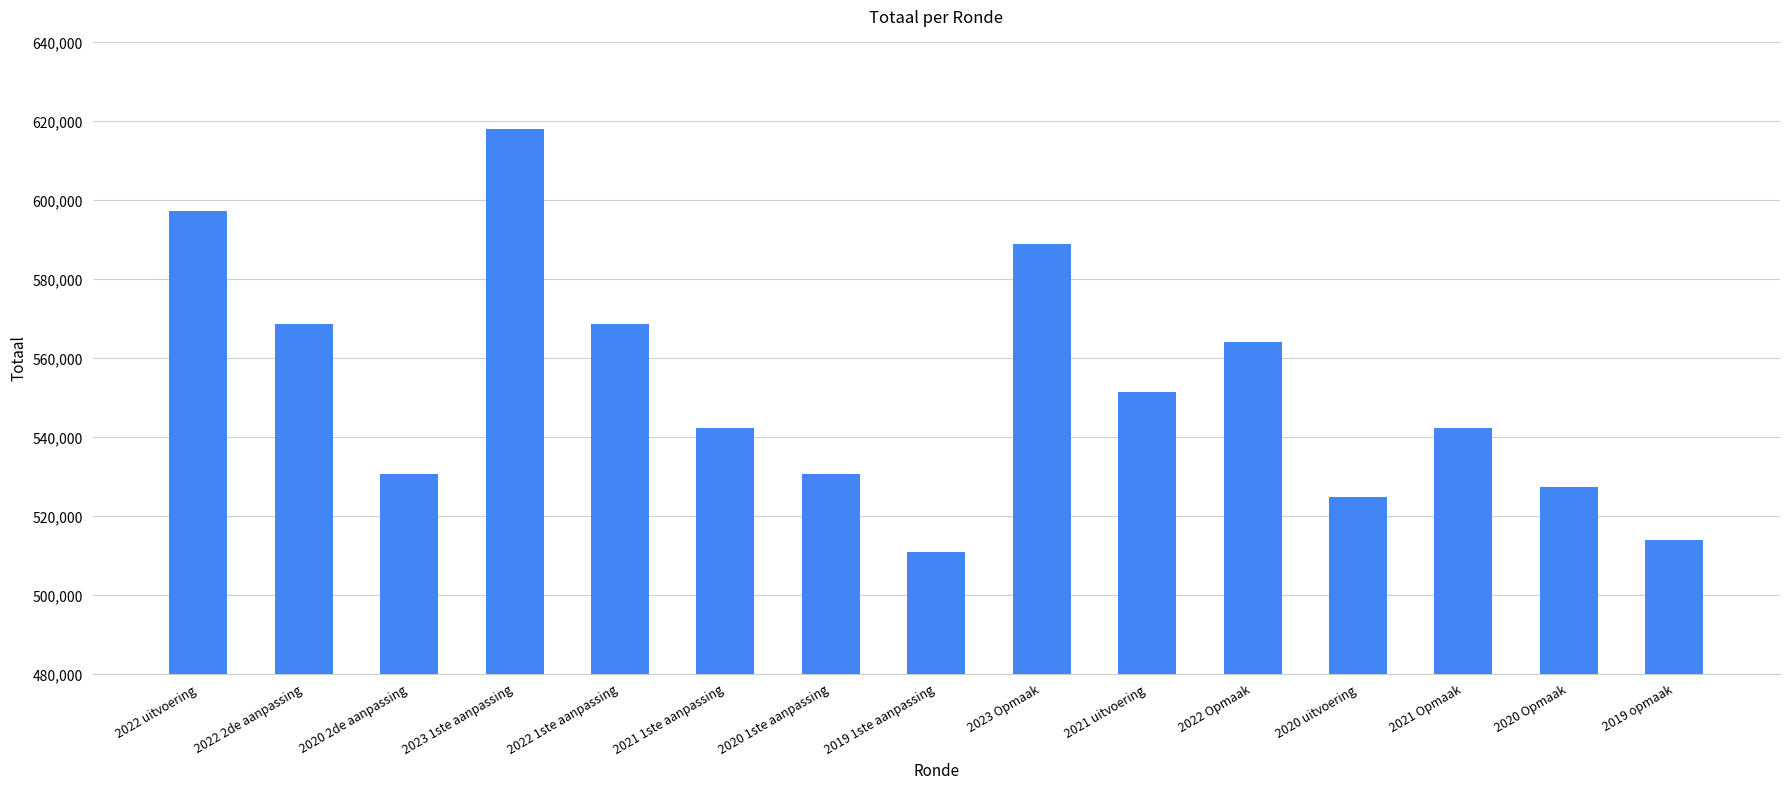

Is it true that the value at 2021 uitvoering is 551571?

True